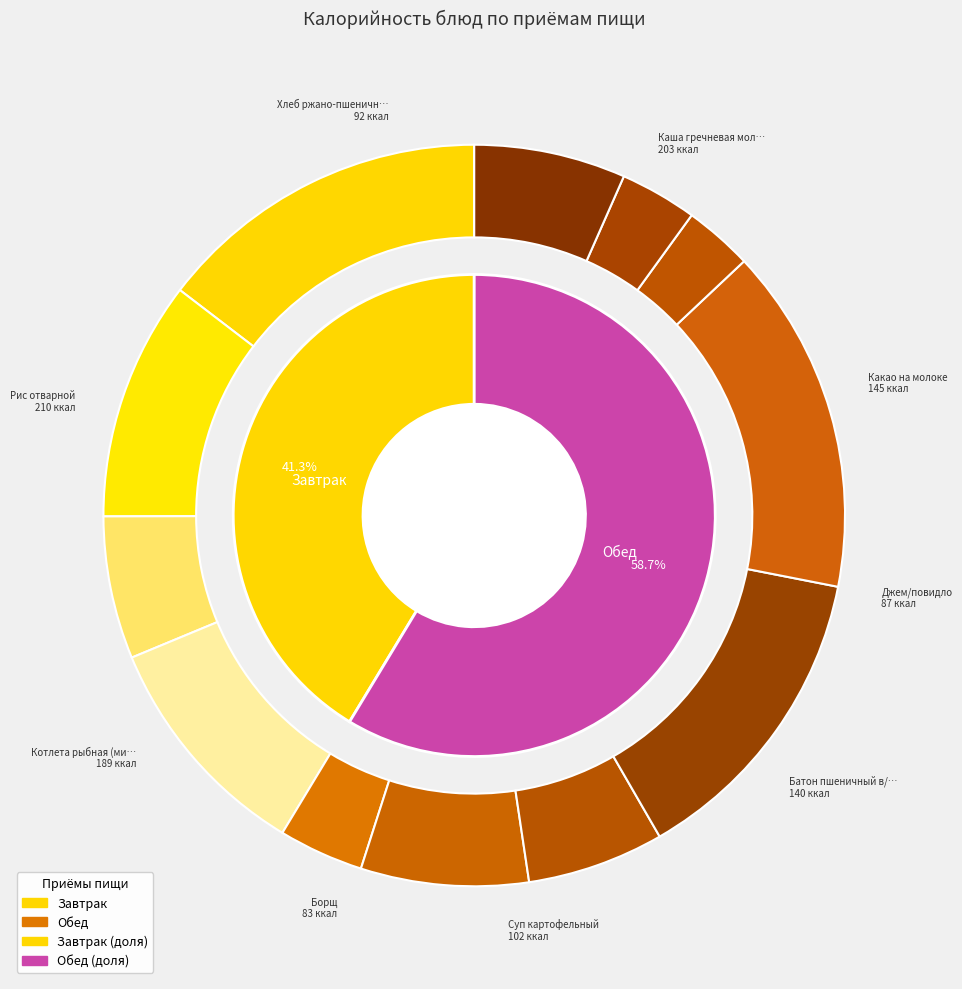

To the nearest percent, what portion does Хлеб пшеничный represent?

3%